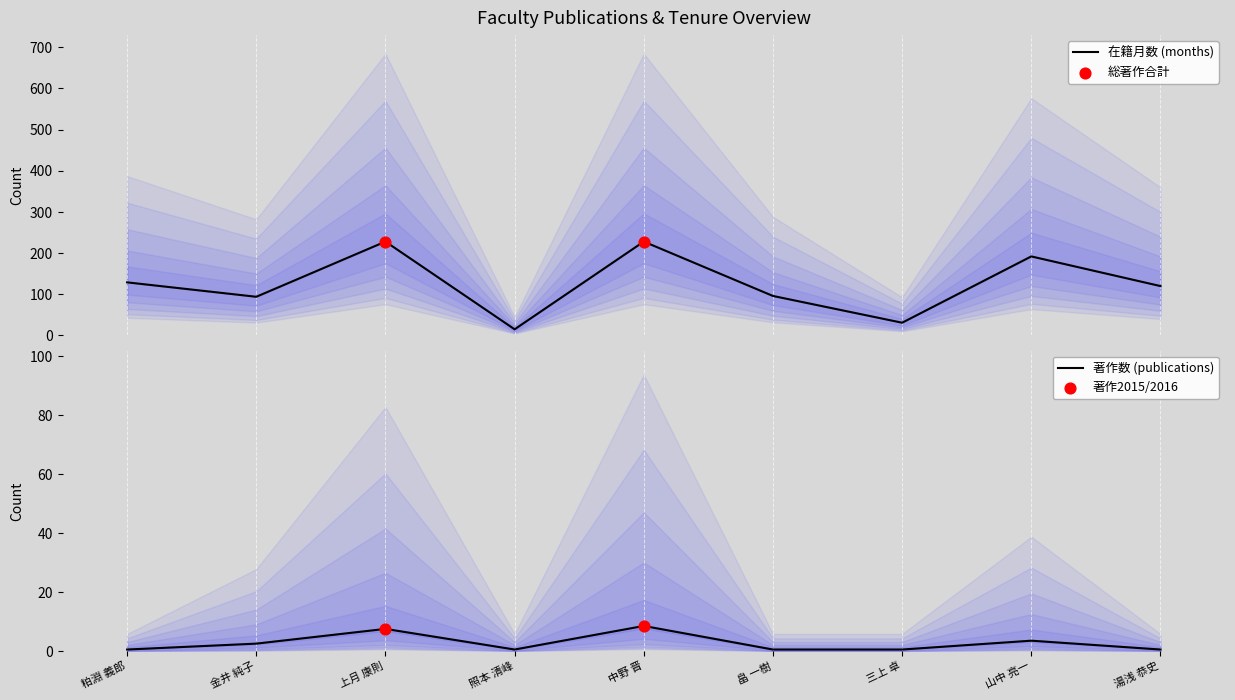

What value does the 著作数 (publications) series have at 金井 純子?

2.5